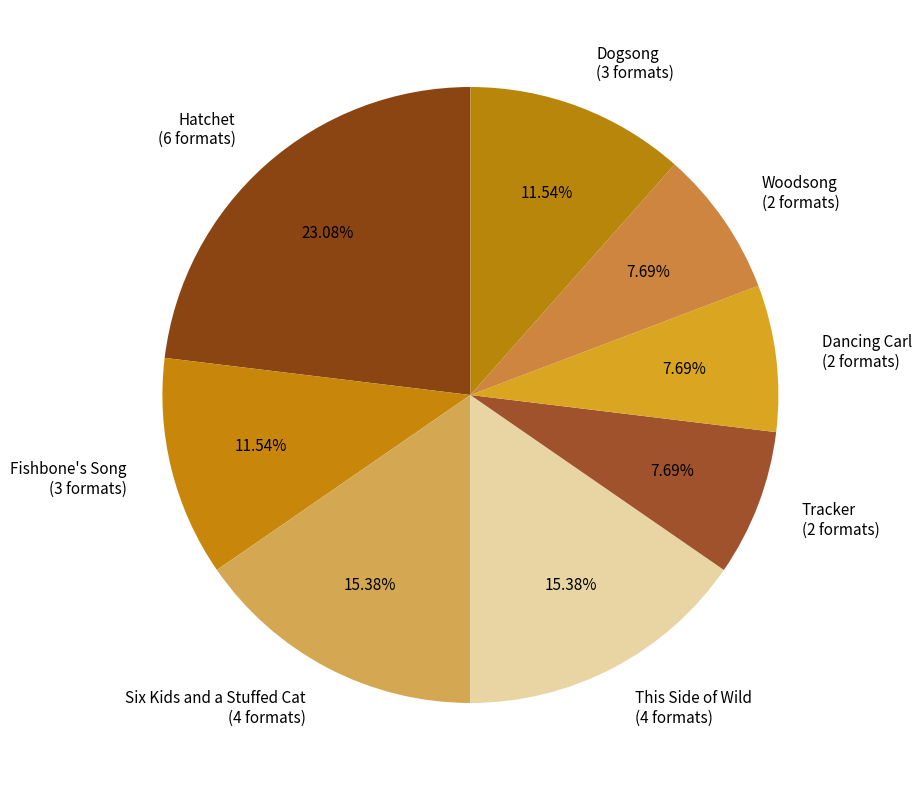

Is there a majority slice in this chart?

No